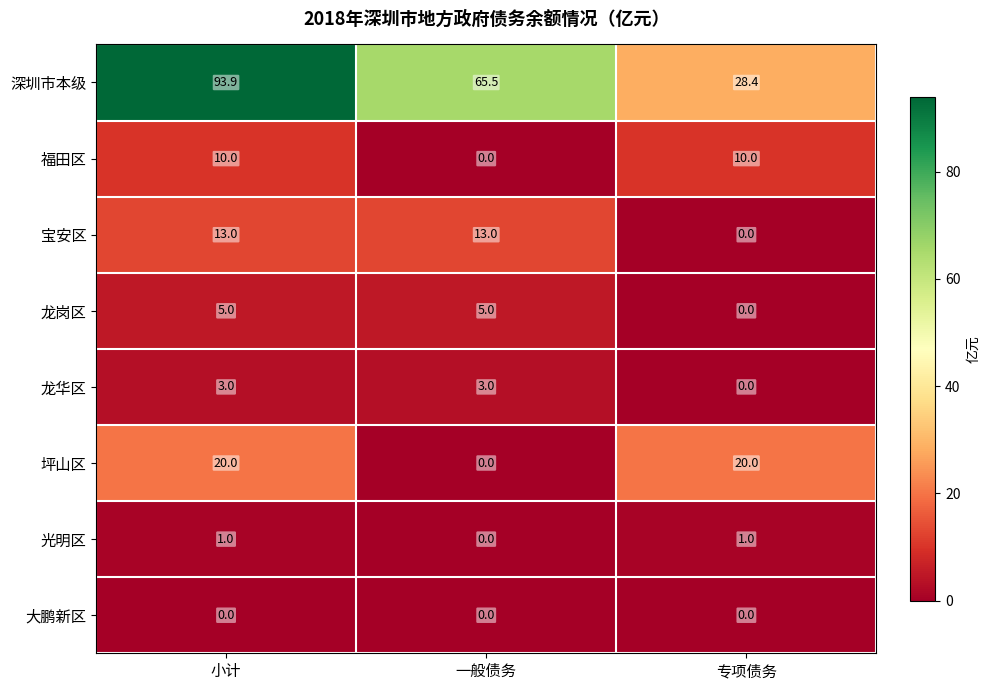

Which label corresponds to the largest value in the chart?

小计